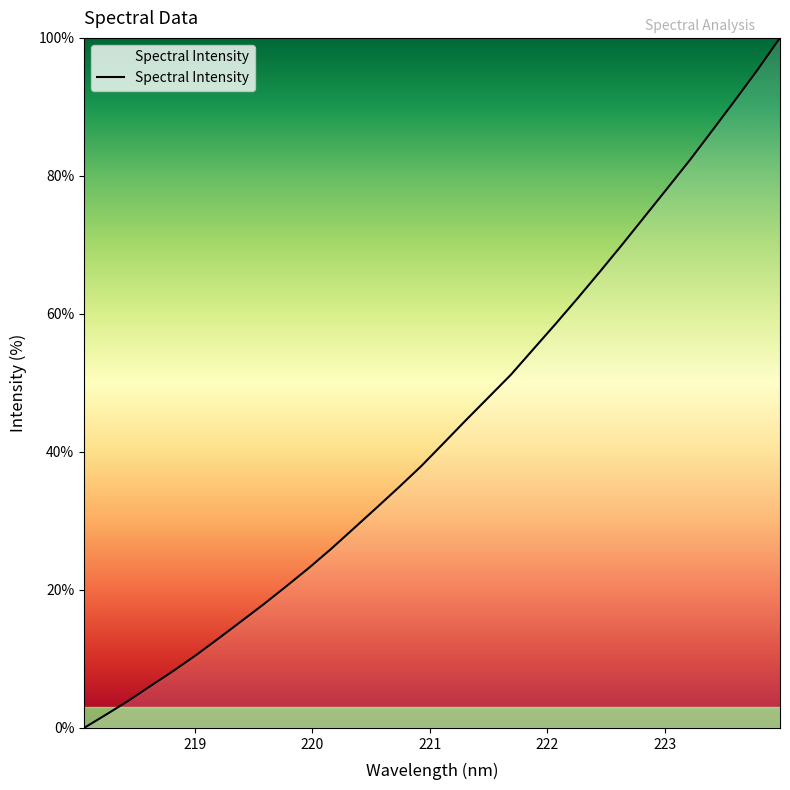

Is this an area chart (filled region under the line)?

No